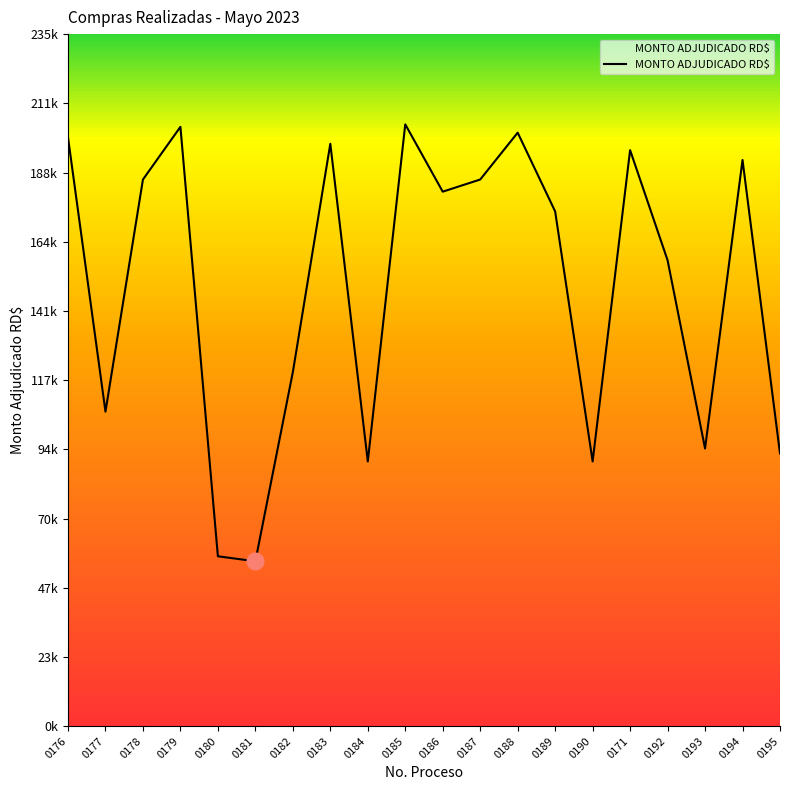

Reading left to right, list all the values displayed in this chart.

200187.0	106937.5	185850.0	203756.5	57757.1	56054.7	120360.0	198000.0	90000.0	204600.0	181720.0	185850.0	201780.0	175000.0	90000.0	195843.4	158400.0	94400.0	192500.0	92705.9